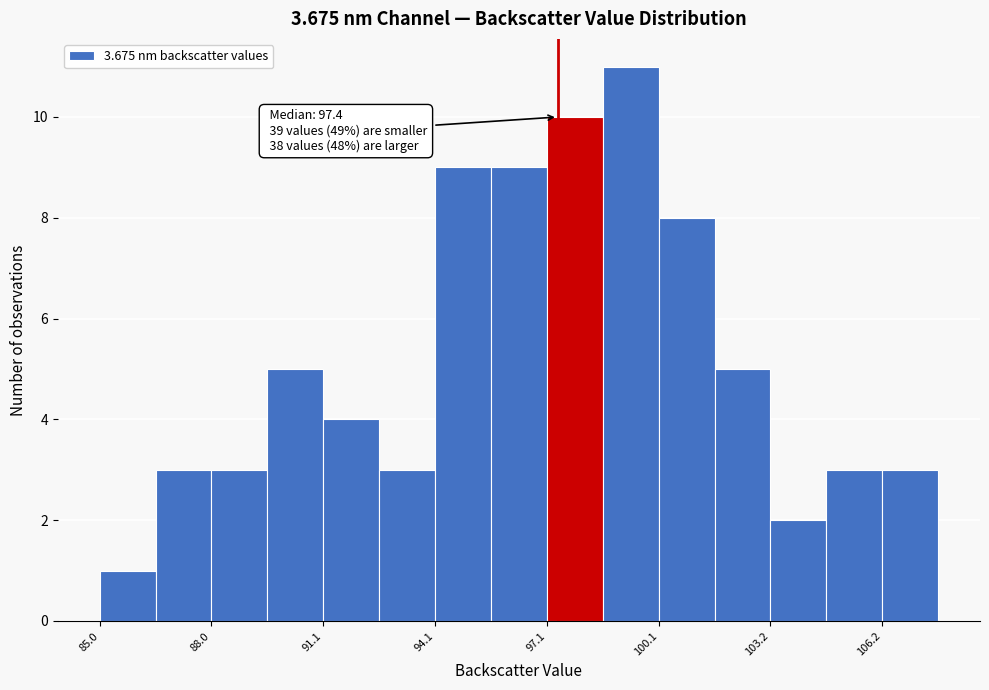

Read against the x-axis, roughly where is the centre of the tallest bar?

99.5